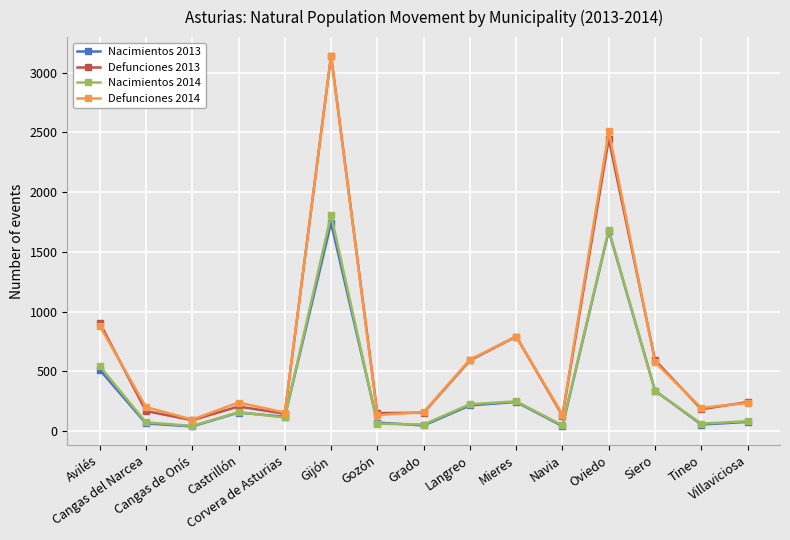

What is the highest value of the Nacimientos 2014 series?

1808